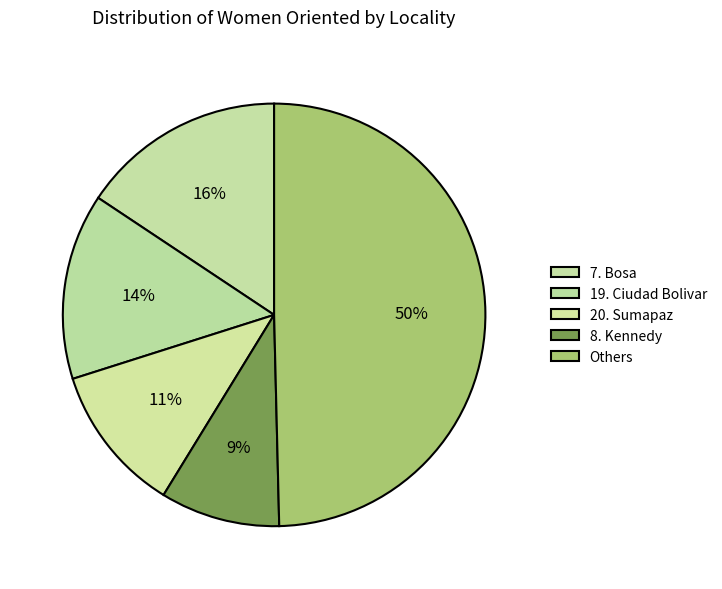

Count the number of slices in the pie.

5